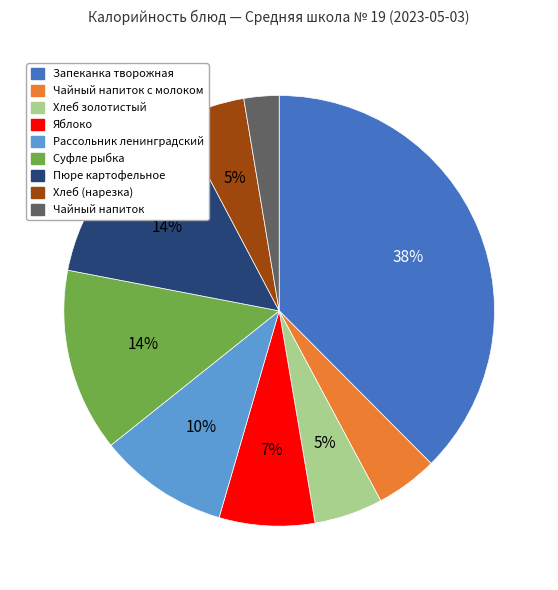

To the nearest percent, what is the difference between the largest and smallest slice percentages?

35%